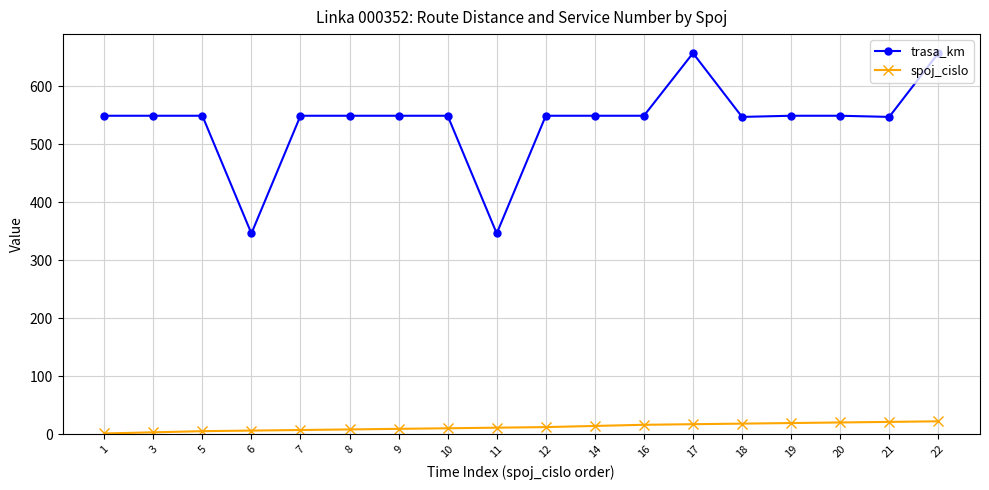

The value of trasa_km at 19 is 248. True or false?

False